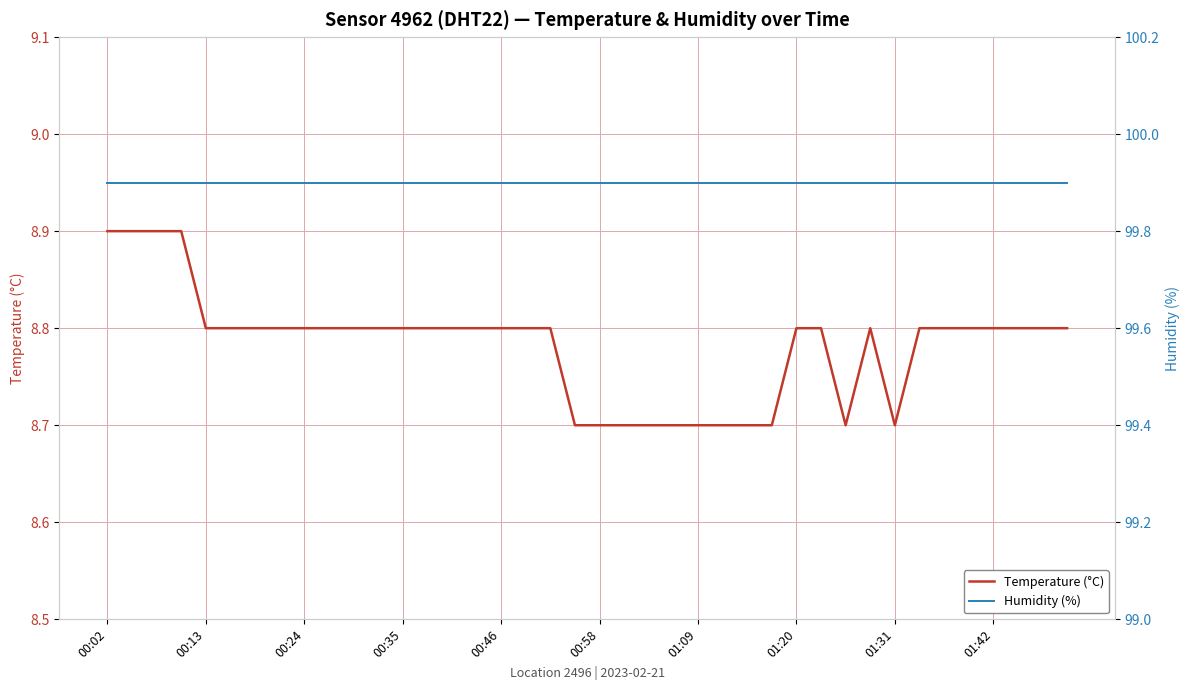

What is the sum of all Temperature (°C) values?

351.3